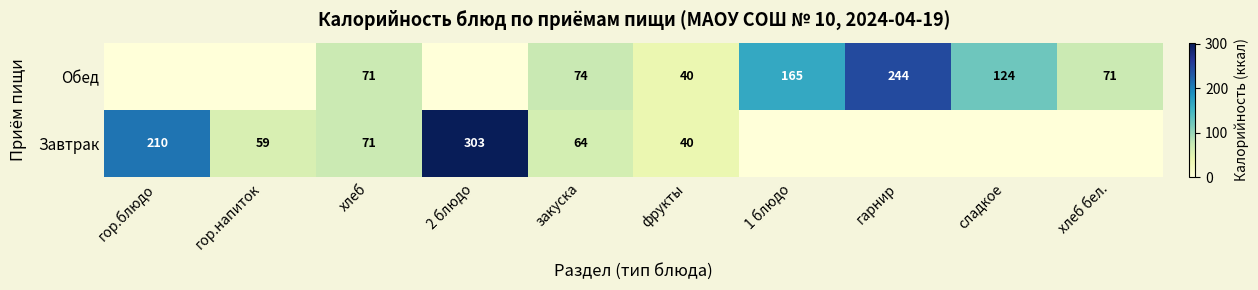

What is the difference between the Обед values at хлеб бел. and гарнир?

173